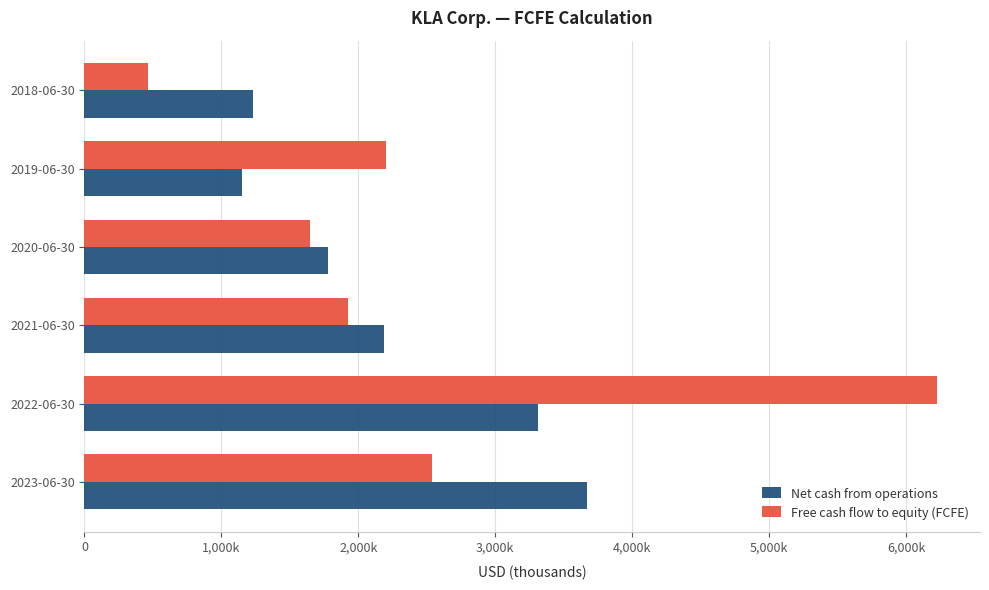

Reading left to right, list all the values displayed in this chart.

Net cash from operations: 3669805	3312702	2185026	1778850	1152632	1229120
Free cash flow to equity (FCFE): 2534449	6227791	1923741	1646974	2203445	464602